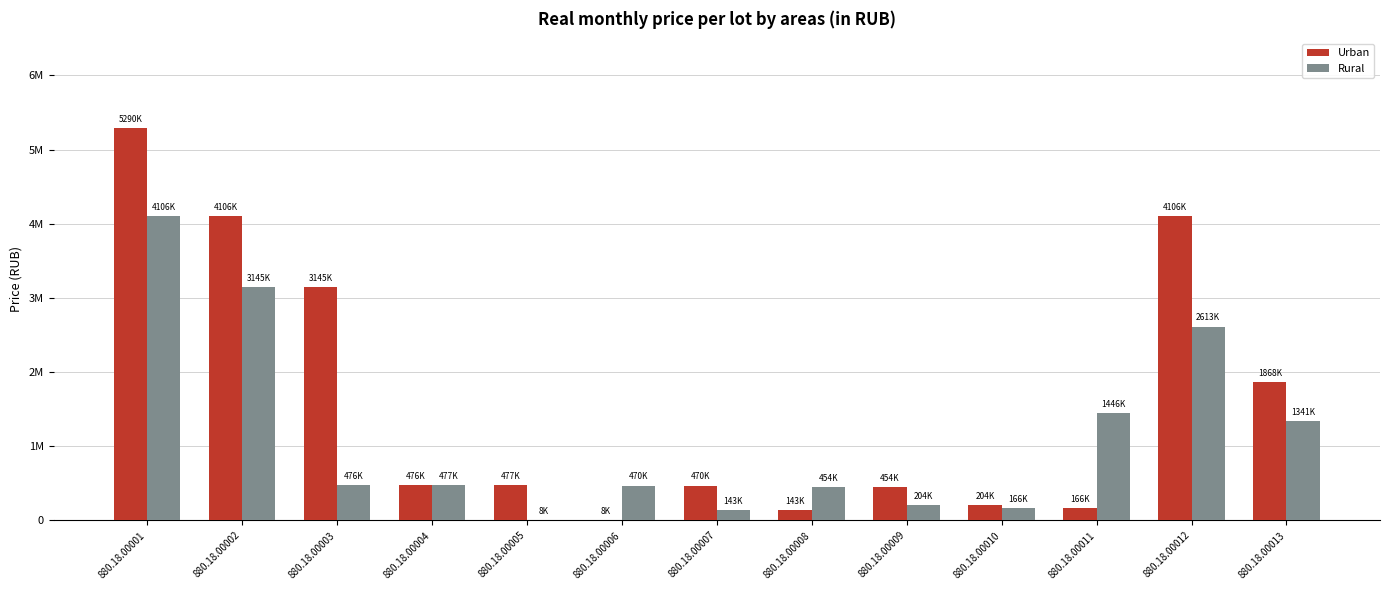

What is the difference between the maximum and minimum values in the Urban series?

5282161.2